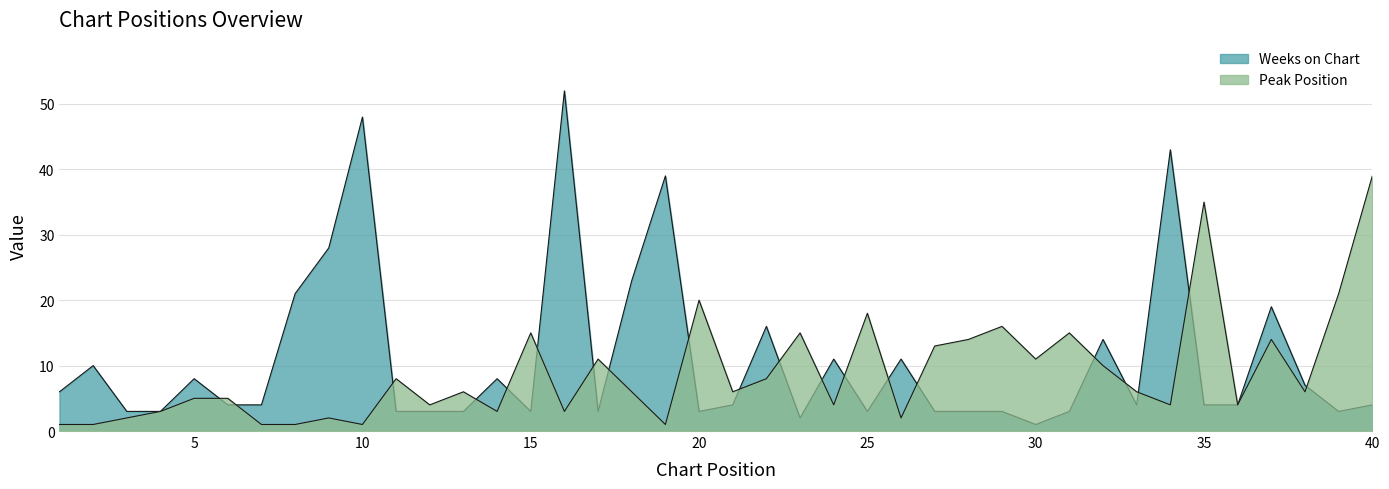

Which series has the largest range (max minus min)?

Weeks on Chart